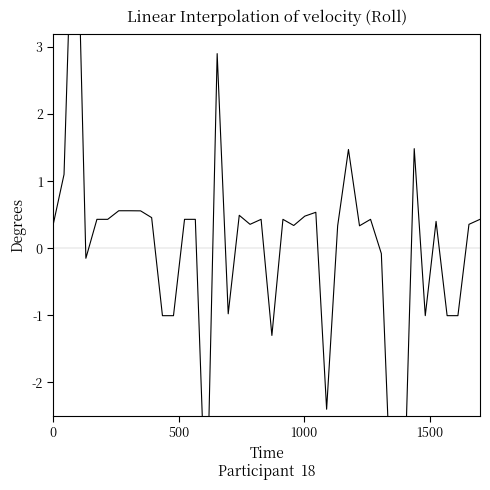

What is the smallest value displayed?

-4.2